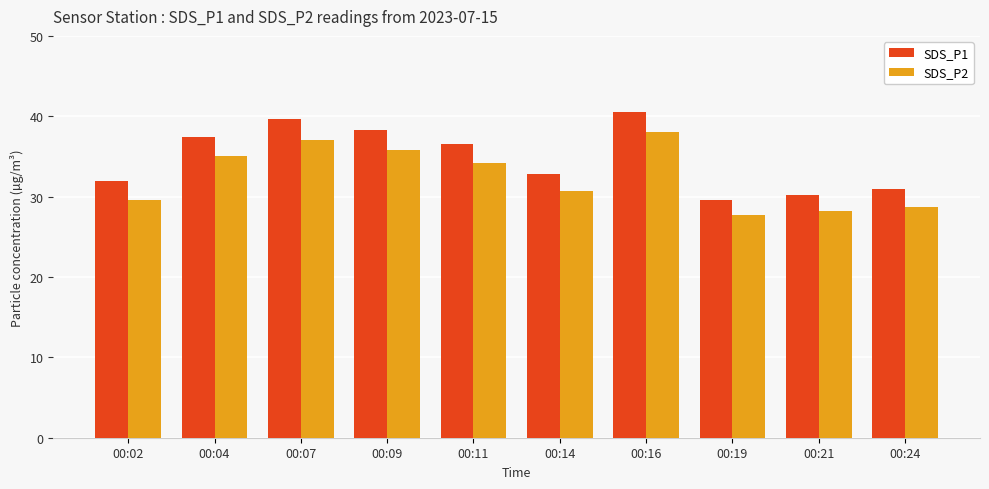

What is the spread (max minus min) of values at 00:07?

2.6